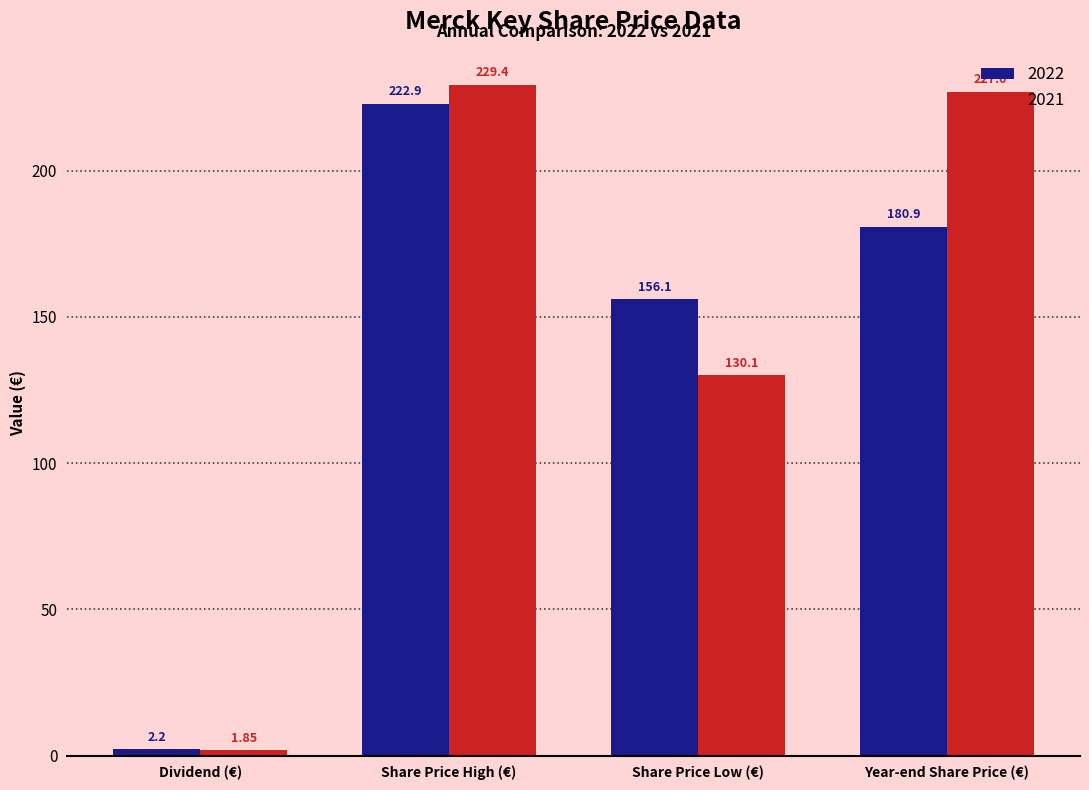

What is the minimum value for 2022?

2.2